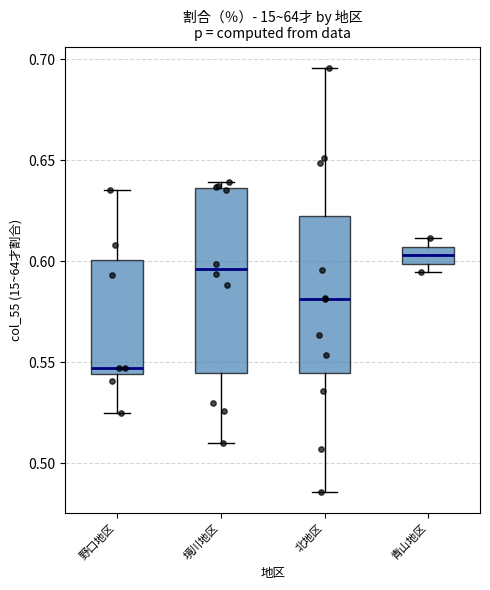

Comparing the boxes themselves (not the whiskers), which one is the tallest?

境川地区